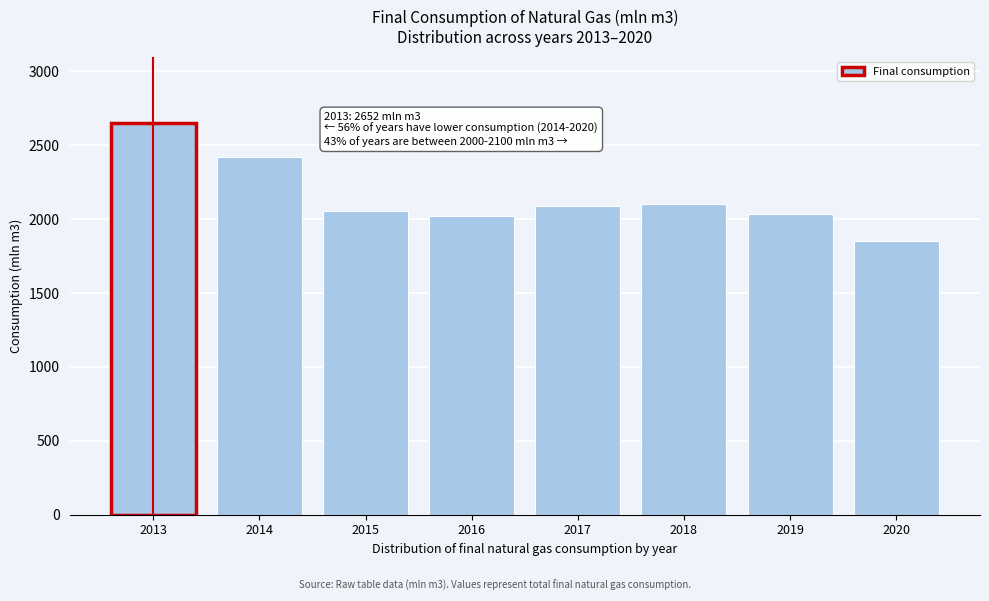

Reading left to right, list all the values displayed in this chart.

2013=2652	2014=2418	2015=2052	2016=2020	2017=2086	2018=2100	2019=2035	2020=1854